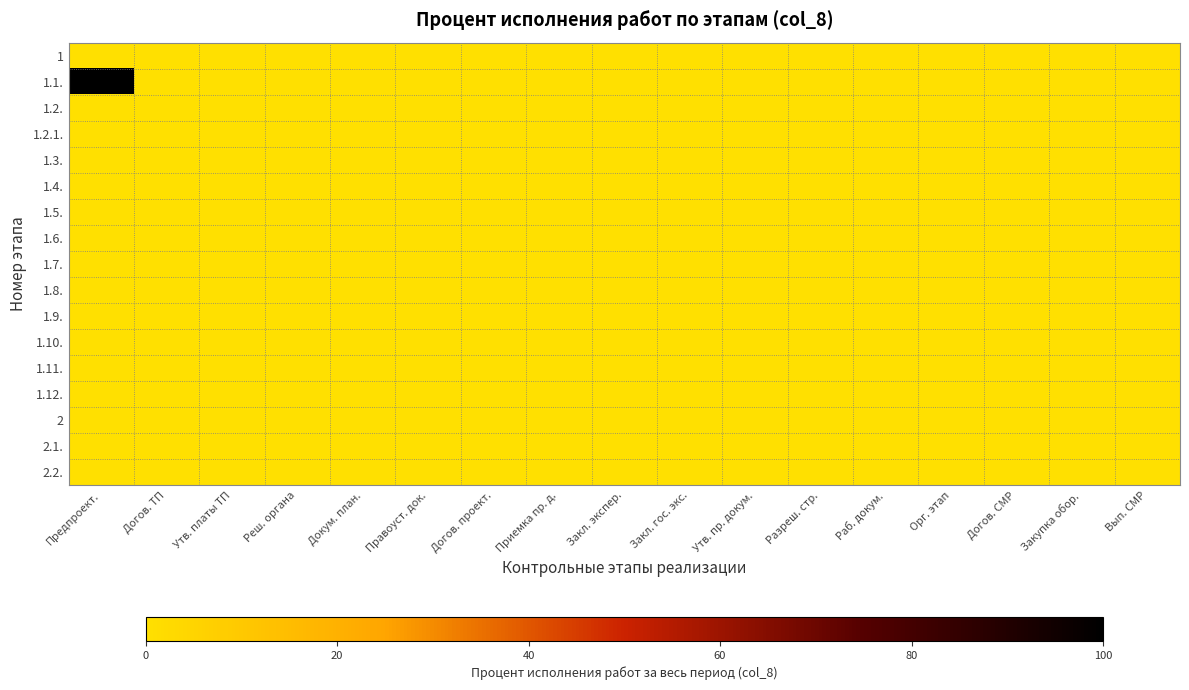

What is the maximum value shown in the chart?

100